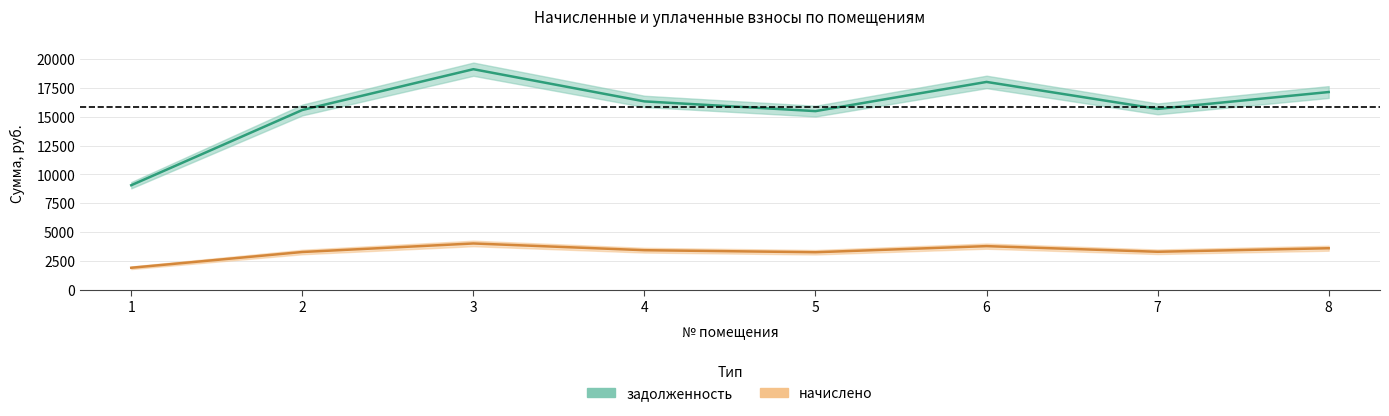

What is the difference between the maximum and second lowest values in the задолженность series?

3638.2